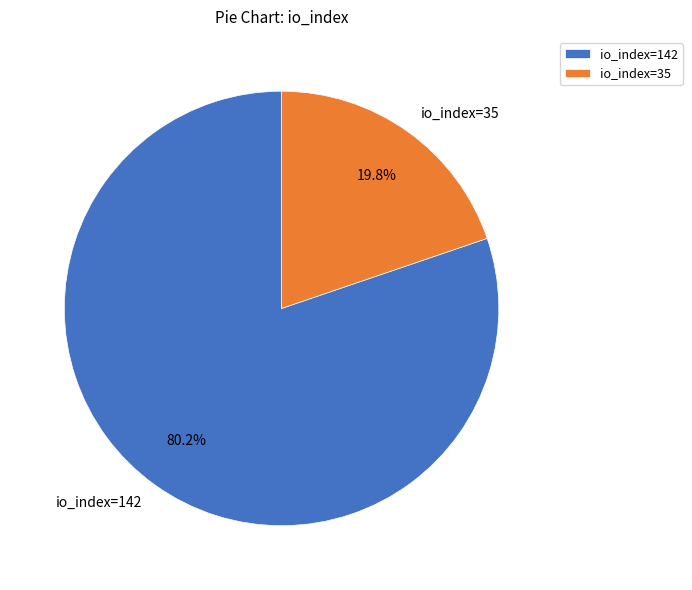

Which category has the smallest portion of the pie?

io_index=35